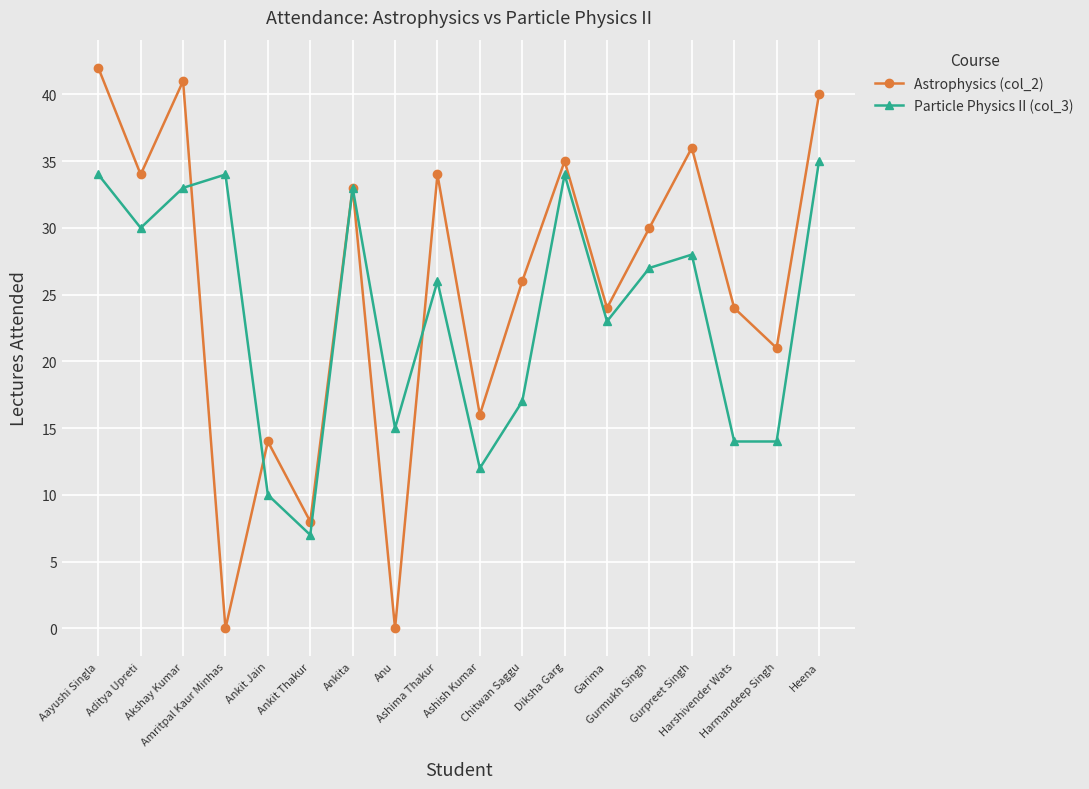

Reading right to left, list all the values displayed in this chart.

Astrophysics (col_2): Heena=40	Harmandeep Singh=21	Harshivender Wats=24	Gurpreet Singh=36	Gurmukh Singh=30	Garima=24	Diksha Garg=35	Chitwan Saggu=26	Ashish Kumar=16	Ashima Thakur=34	Anu=0	Ankita=33	Ankit Thakur=8	Ankit Jain=14	Amritpal Kaur Minhas=0	Akshay Kumar=41	Aditya Upreti=34	Aayushi Singla=42
Particle Physics II (col_3): Heena=35	Harmandeep Singh=14	Harshivender Wats=14	Gurpreet Singh=28	Gurmukh Singh=27	Garima=23	Diksha Garg=34	Chitwan Saggu=17	Ashish Kumar=12	Ashima Thakur=26	Anu=15	Ankita=33	Ankit Thakur=7	Ankit Jain=10	Amritpal Kaur Minhas=34	Akshay Kumar=33	Aditya Upreti=30	Aayushi Singla=34